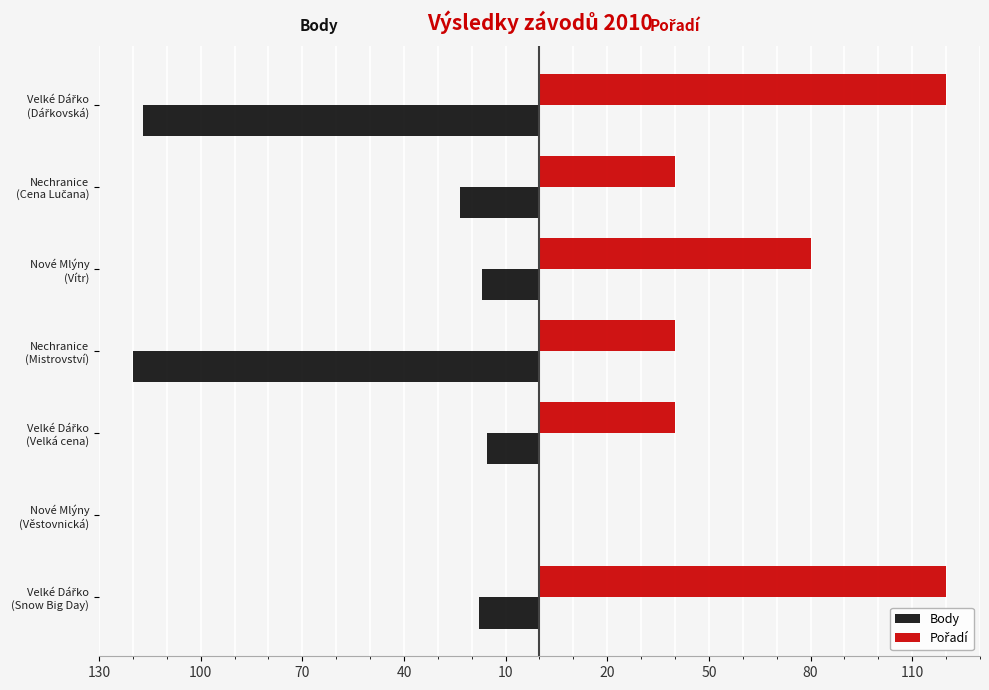

Rank the series by their maximum value, from lowest to highest.

Body, Pořadí